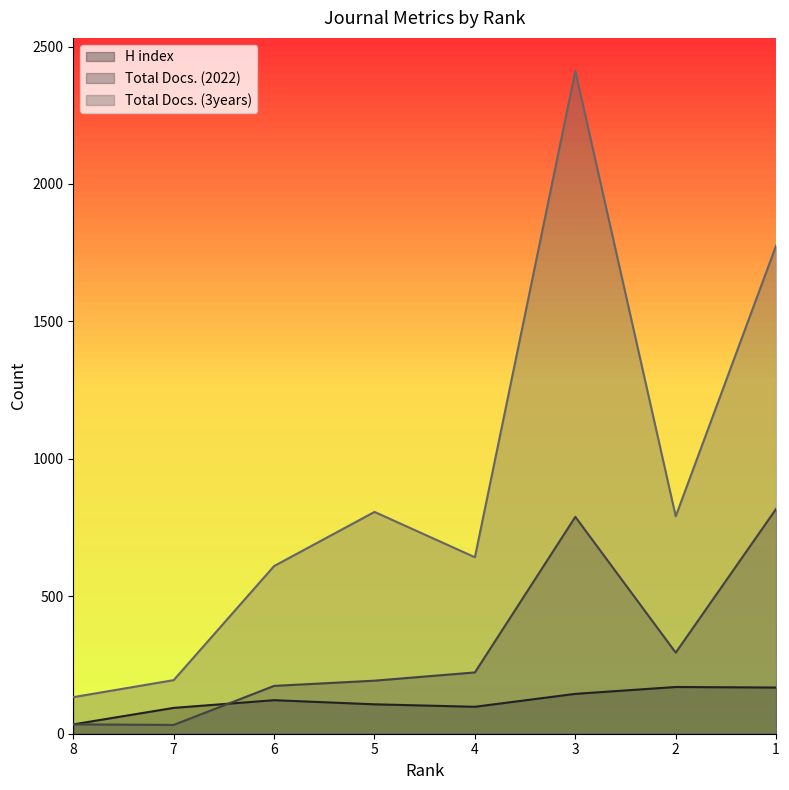

Between 8 and 1, which series saw the biggest shift?

Total Docs. (3years)